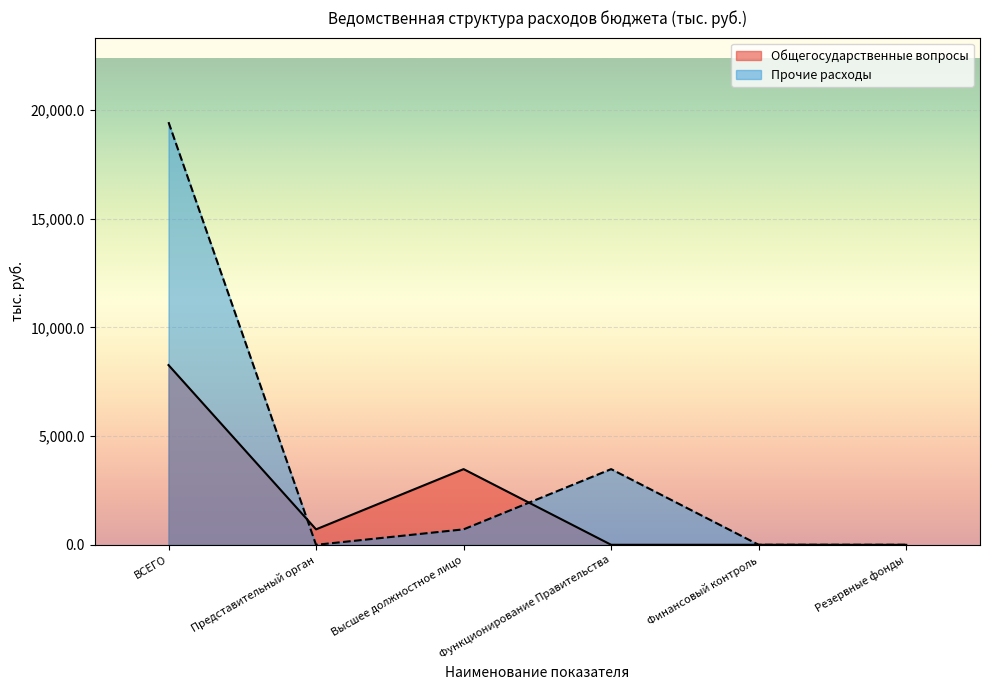

At which label is Общегосударственные вопросы closest to 4133?

Высшее должностное лицо